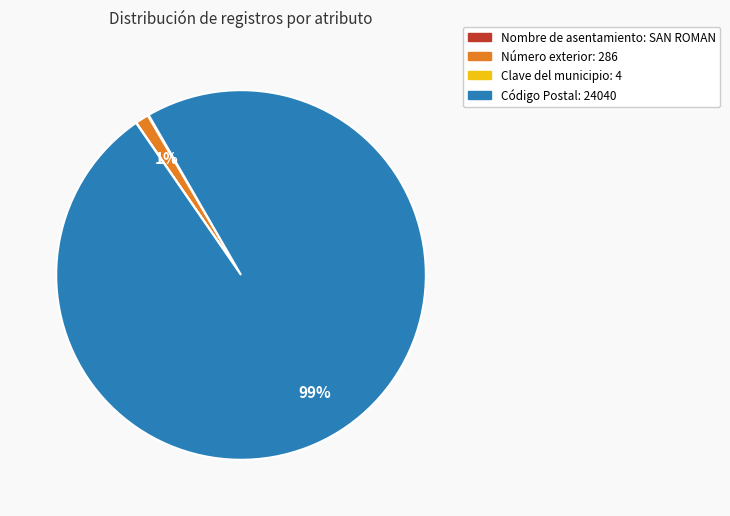

The Código Postal: 24040 slice represents 91% of the pie. True or false?

False